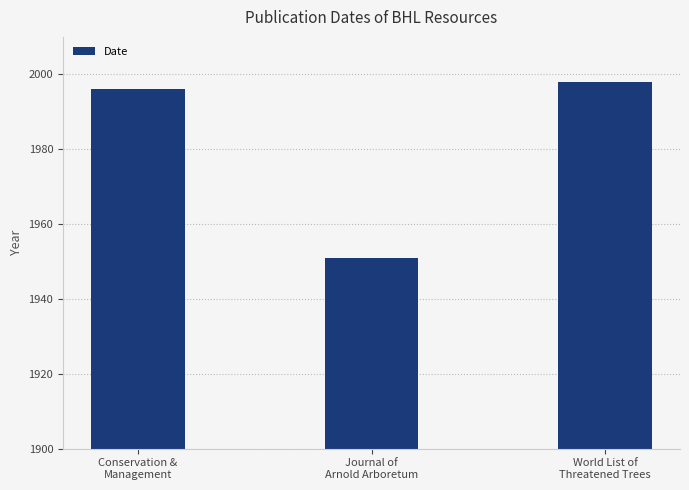

What is the change in value from Conservation &
Management to Journal of
Arnold Arboretum?

-45